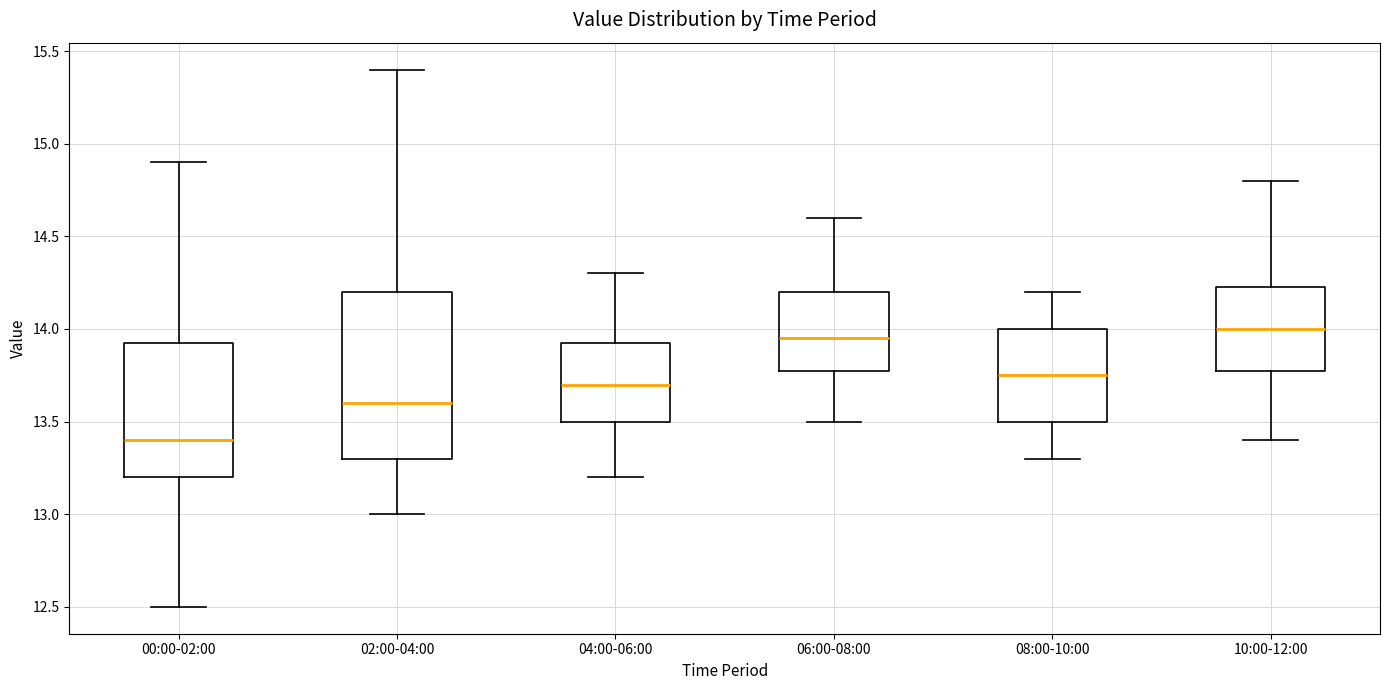

Where is the lower edge of the box for 00:00-02:00 on the y-axis? The values are not printed on the chart, so give them approximately, as read against the axis.

13.20